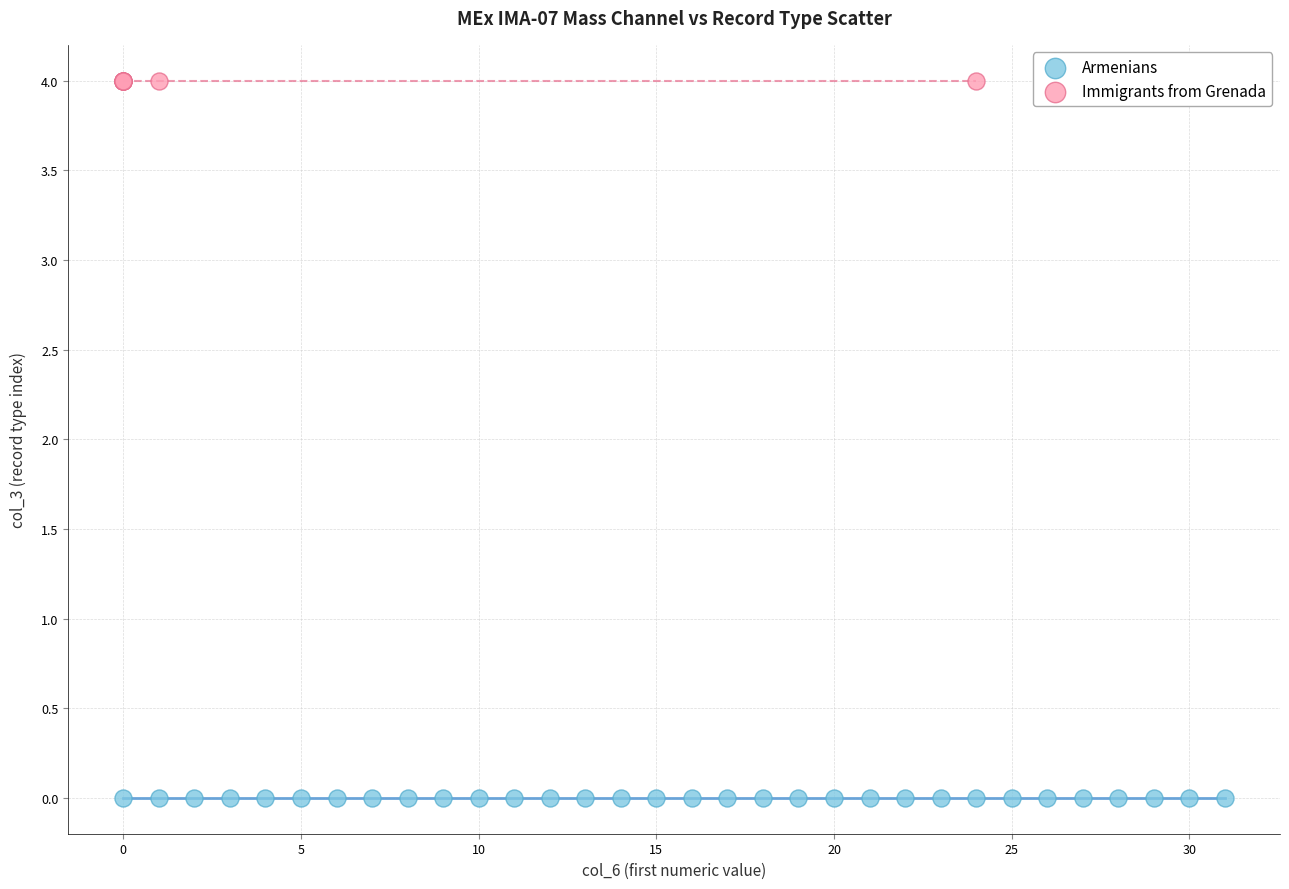

Which series contains the highest Y value?

Immigrants from Grenada